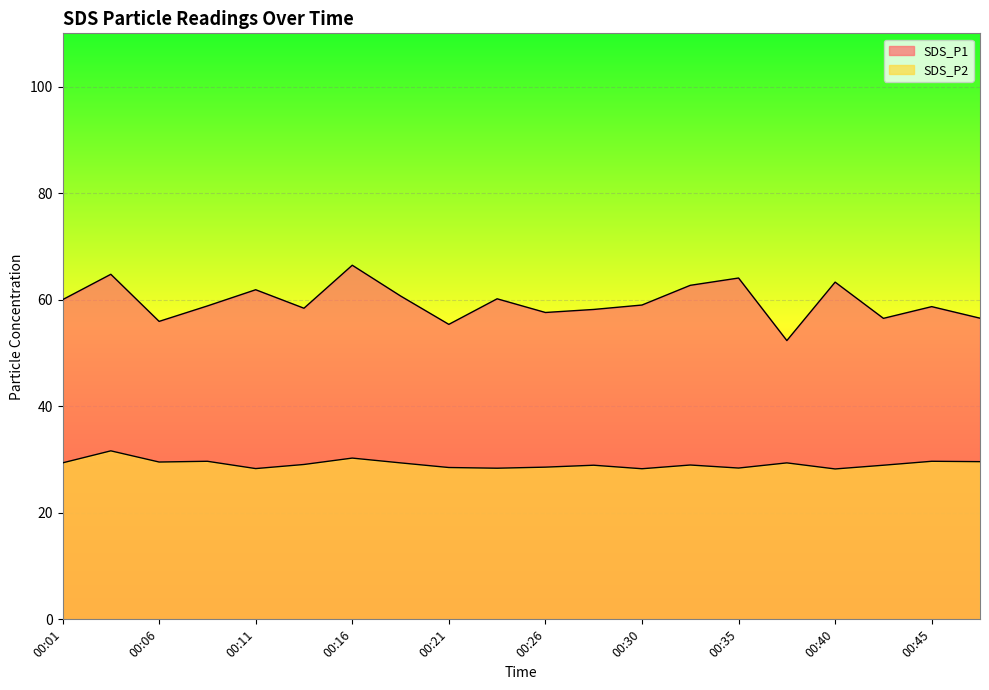

Reading left to right, transcribe all the data shown in this chart.

SDS_P1: 60.0	64.8	55.9	58.8	61.9	58.4	66.5	60.7	55.4	60.2	57.6	58.2	59.0	62.7	64.1	52.3	63.3	56.5	58.7	56.5
SDS_P2: 29.4	31.6	29.5	29.7	28.3	29.1	30.3	29.4	28.5	28.4	28.6	28.9	28.3	29.0	28.4	29.4	28.2	28.9	29.7	29.6